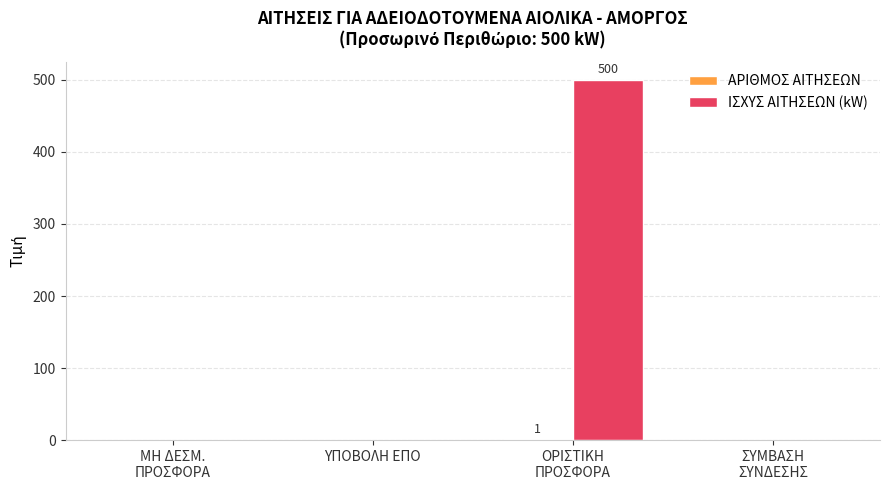

Which series has the largest total across all categories?

ΙΣΧΥΣ ΑΙΤΗΣΕΩΝ (kW)